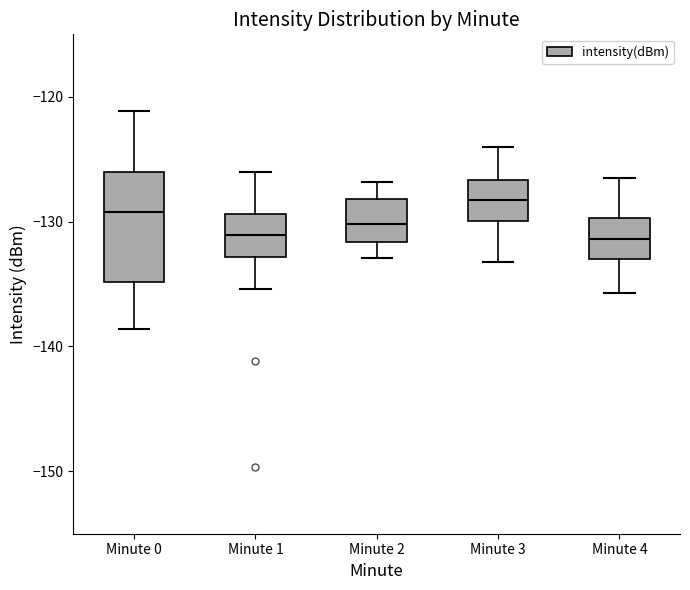

Comparing the boxes themselves (not the whiskers), which one is the tallest?

Minute 0